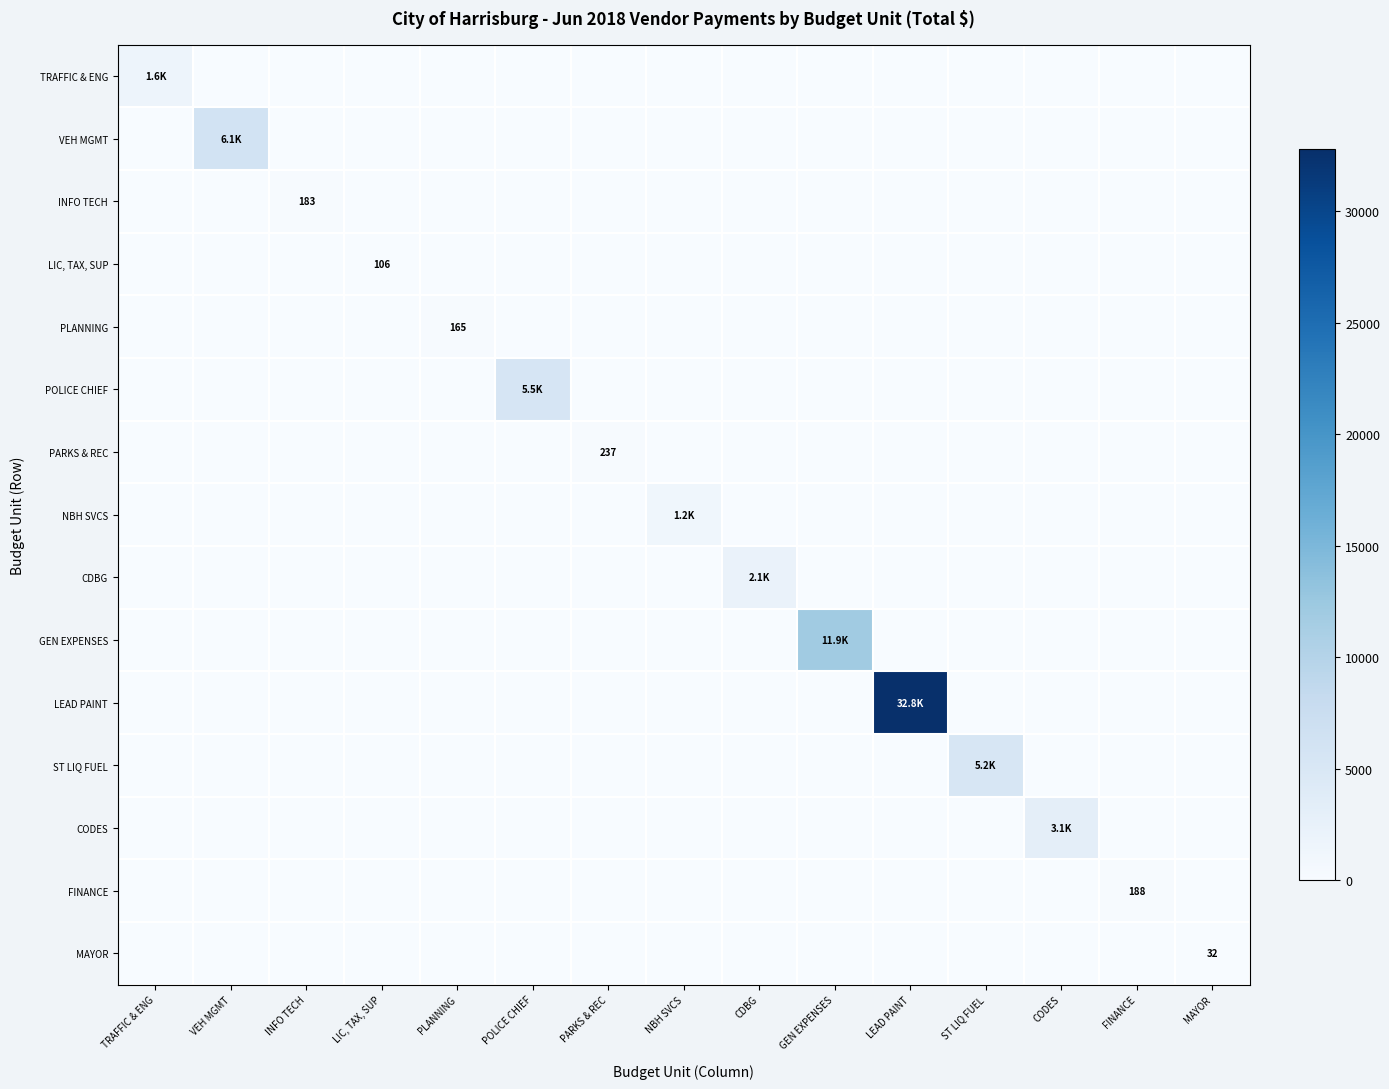

How many categories are shown in the chart?

15